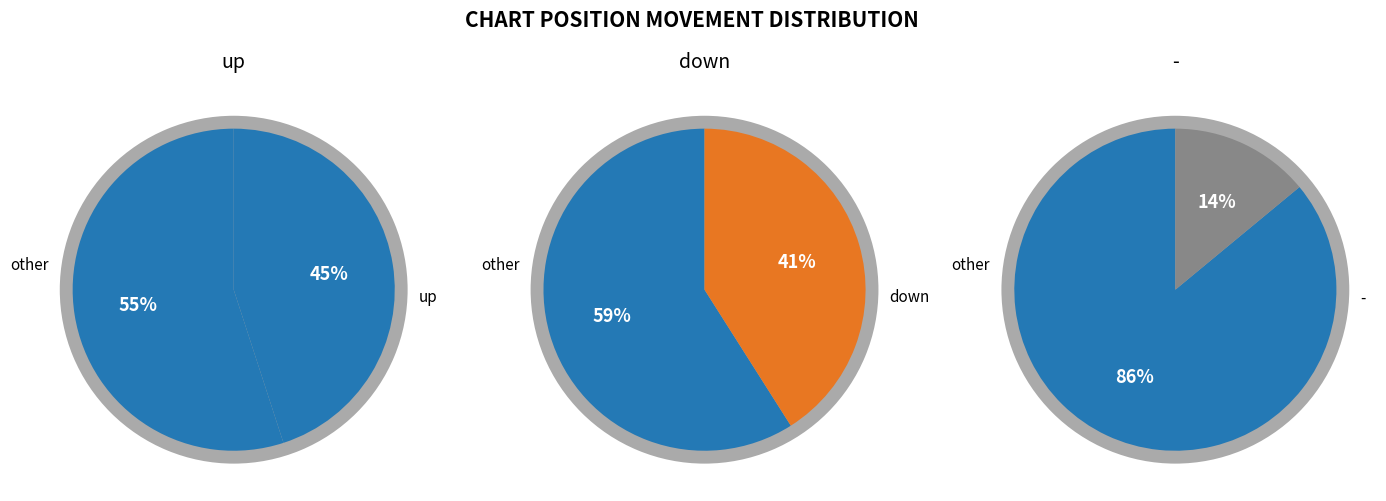

To the nearest percent, what is the combined percentage of down and up?

86%